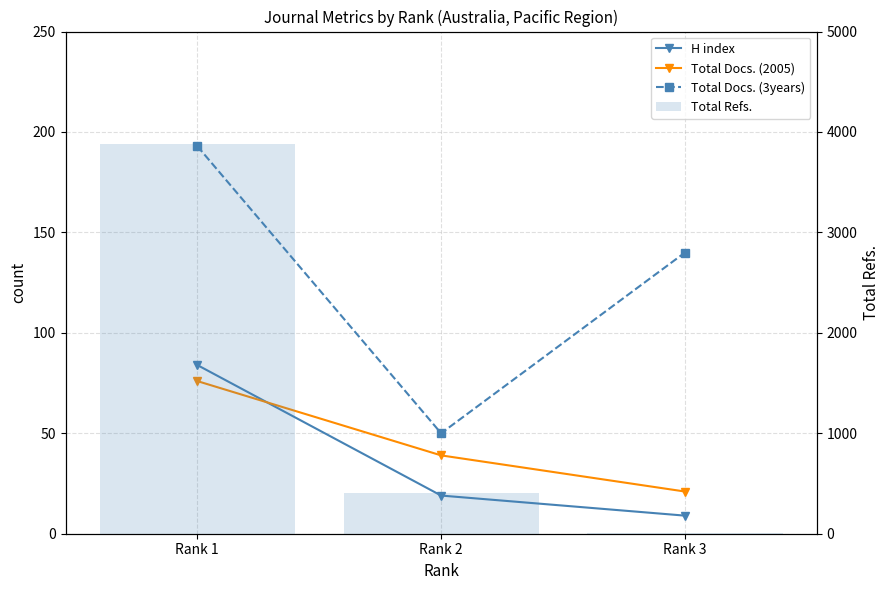

Is the value of Total Docs. (2005) at Rank 1 greater than the value of H index at Rank 1?

No